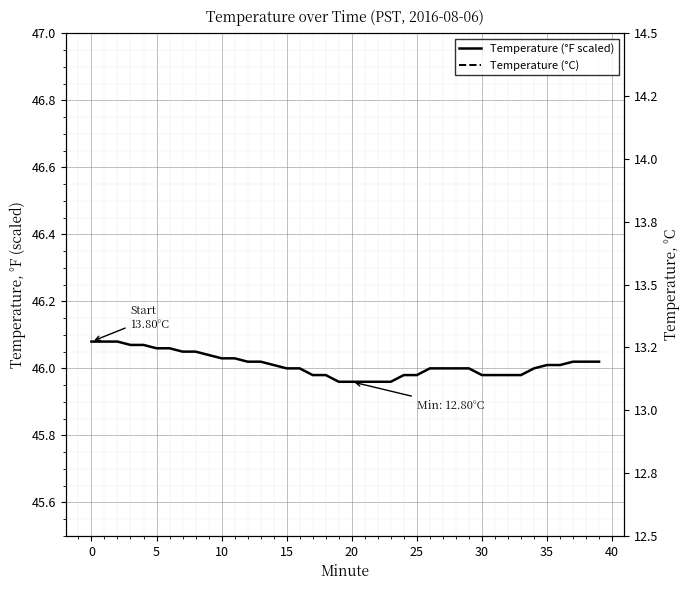

How many data points in Temperature (°F scaled) are above 46?

20